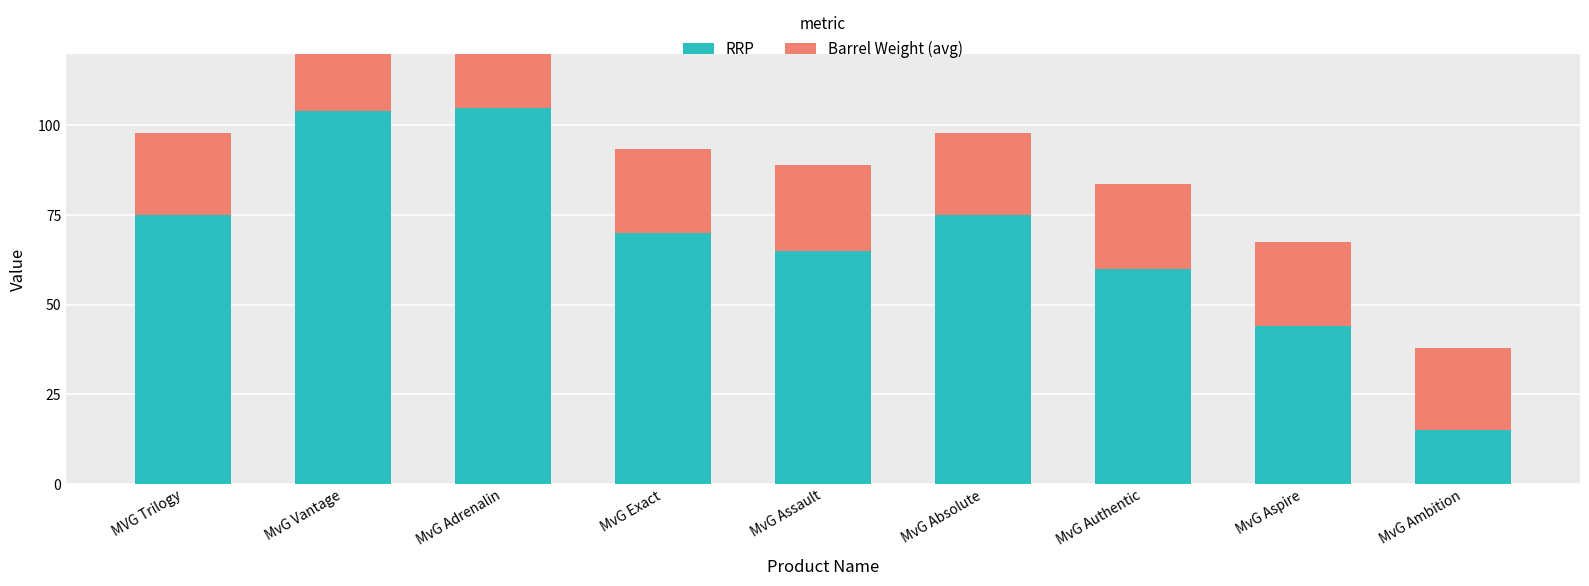

What is the maximum value for Barrel Weight (avg)?

24.0